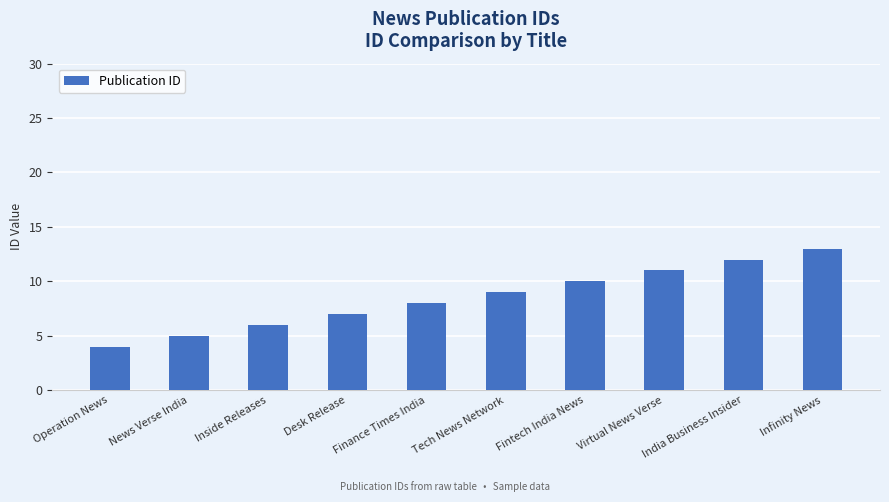

What is the minimum value shown in the chart?

4